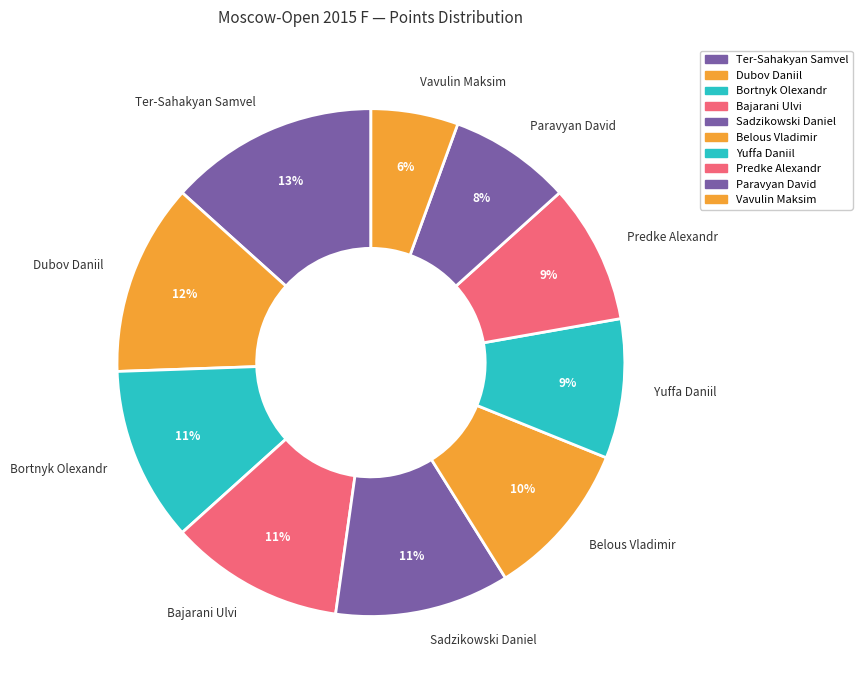

To the nearest percent, what is the combined percentage of Belous Vladimir and Sadzikowski Daniel?

21%